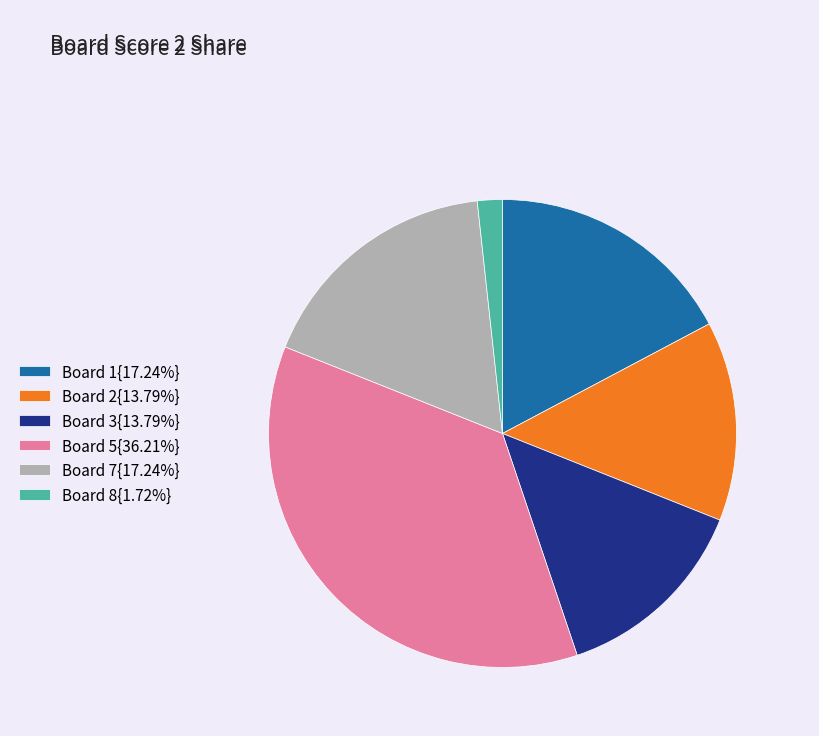

Does Board 1{17.24%} account for over 50% of the chart?

No